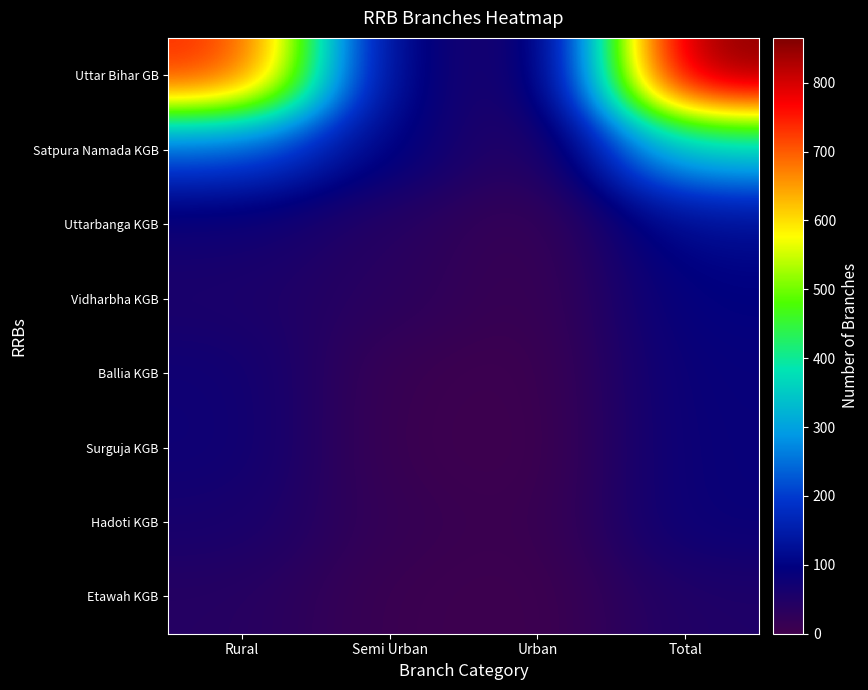

What is the spread (max minus min) of values at Total?

814